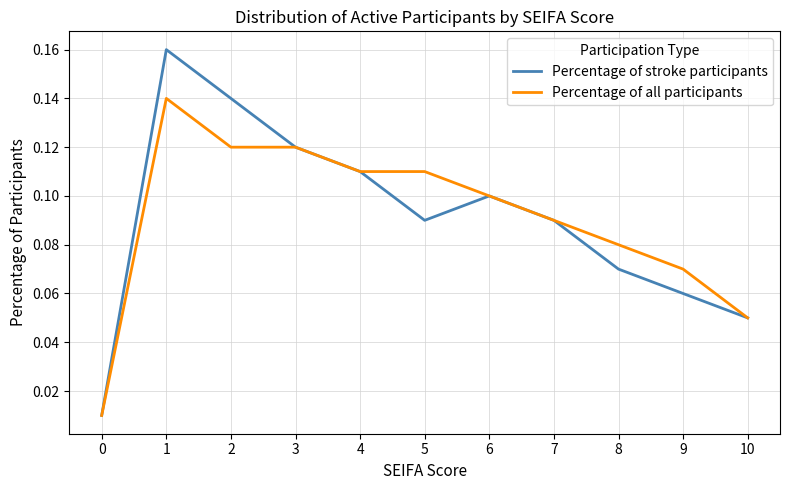

What is the sum of all Percentage of all participants values?

1.0